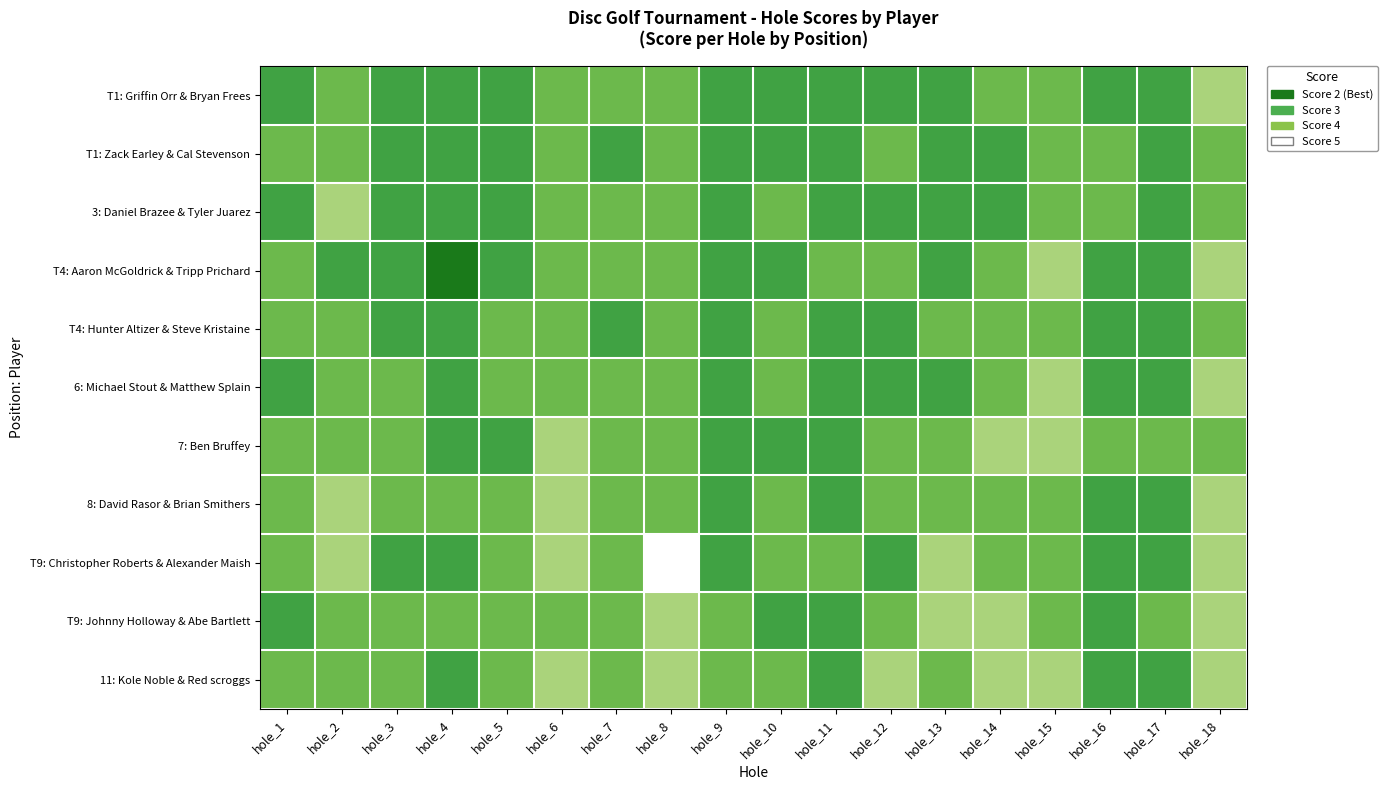

Which series changed the most between hole_5 and hole_17?

T4: Hunter Altizer & Steve Kristaine